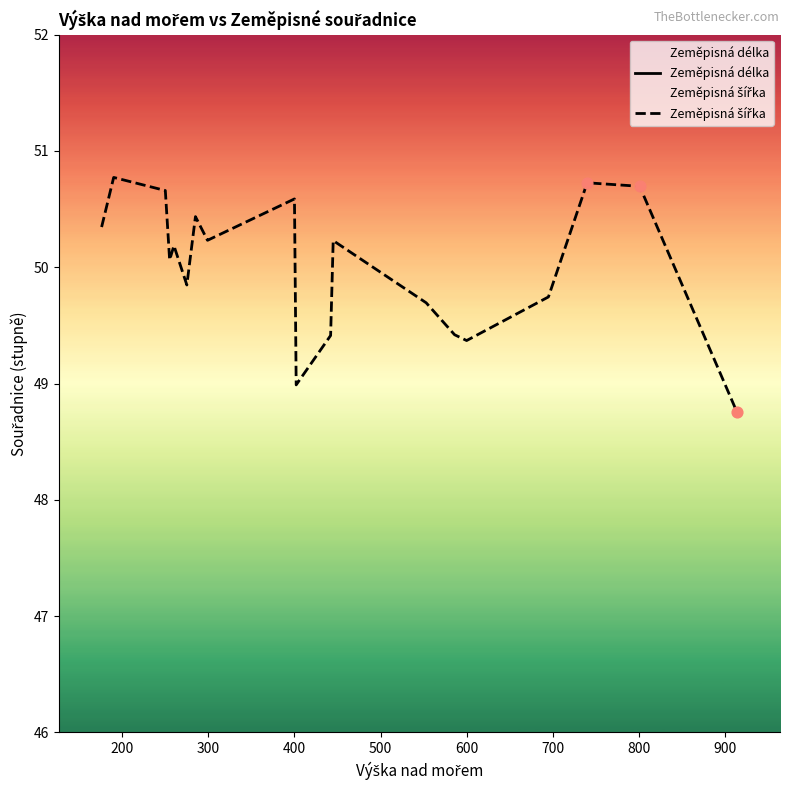

Which series has the largest total across all categories?

Zeměpisná šířka